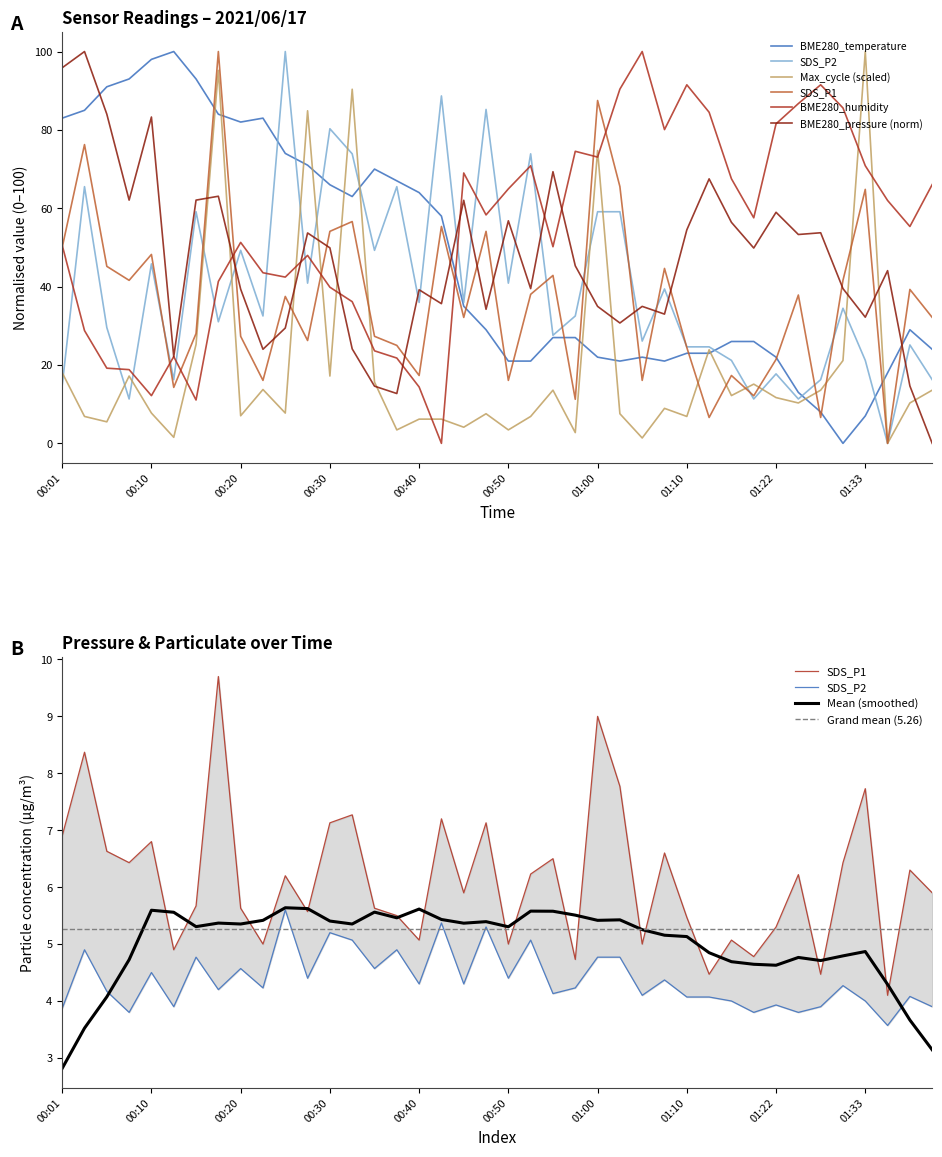

The Max_cycle series shows 40.9 at 01:13. True or false?

False